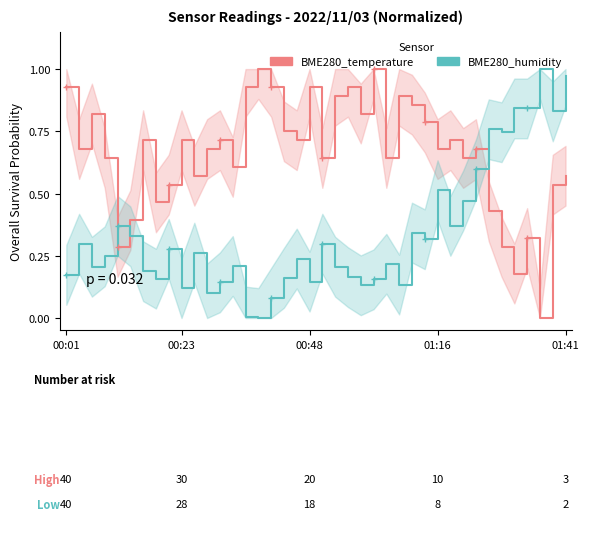

The value of BME280_humidity at 25 is 0.2. True or false?

True